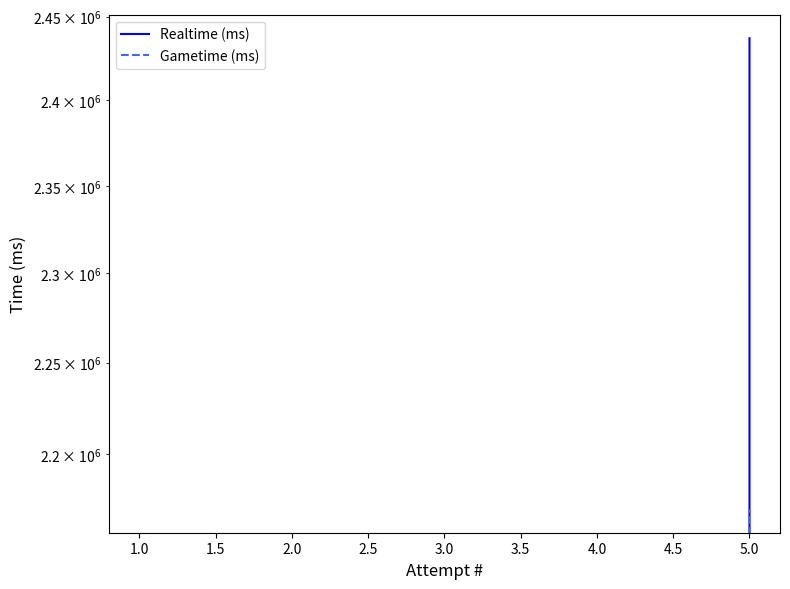

What is the average value of the Gametime (ms) series?

434080